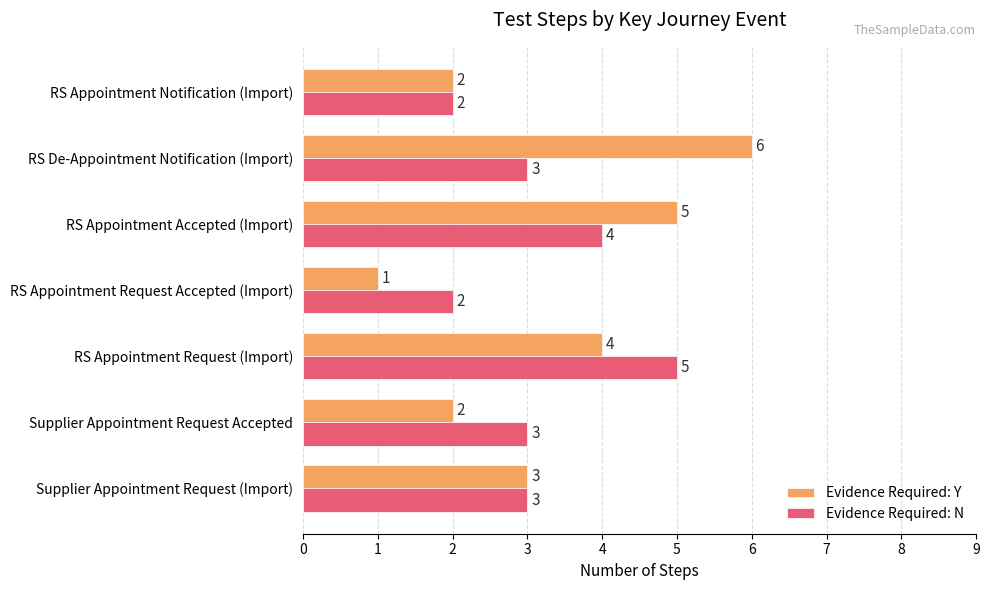

Which series has the largest total across all categories?

Evidence Required: Y